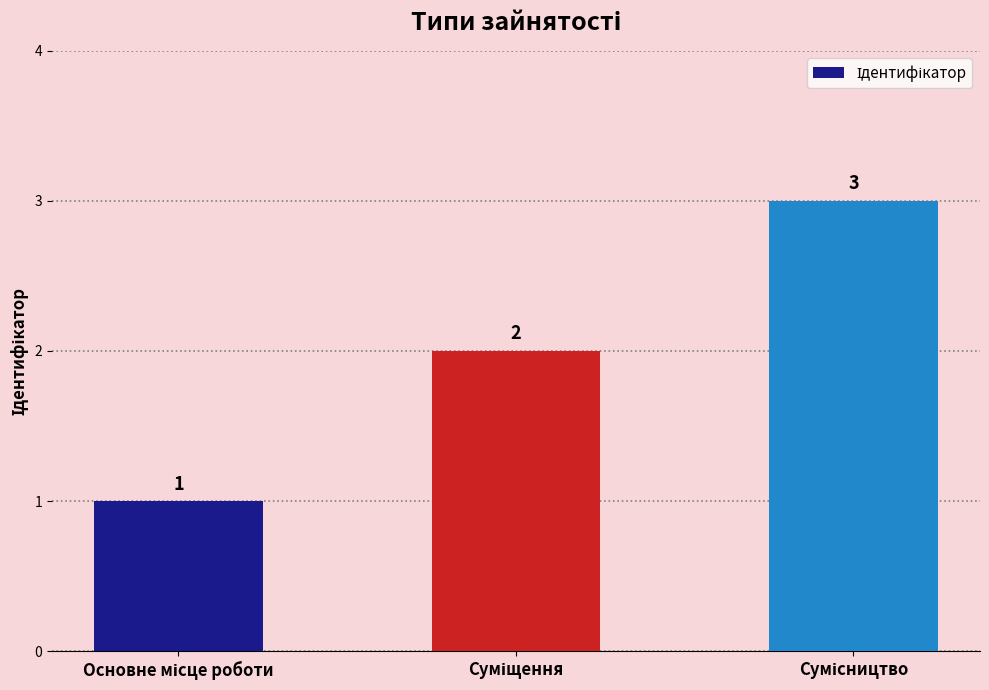

How many bars are there in total?

3